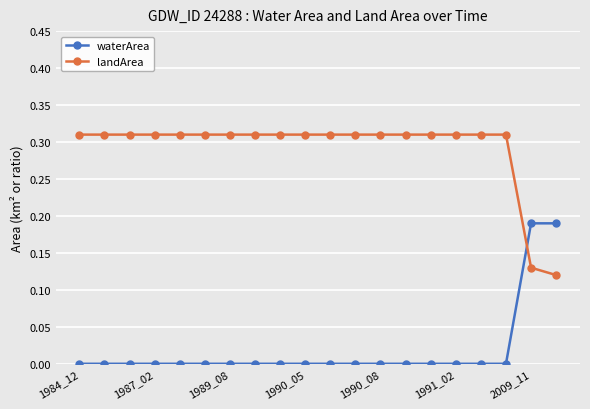

Does the chart display data point markers on the line(s)?

Yes